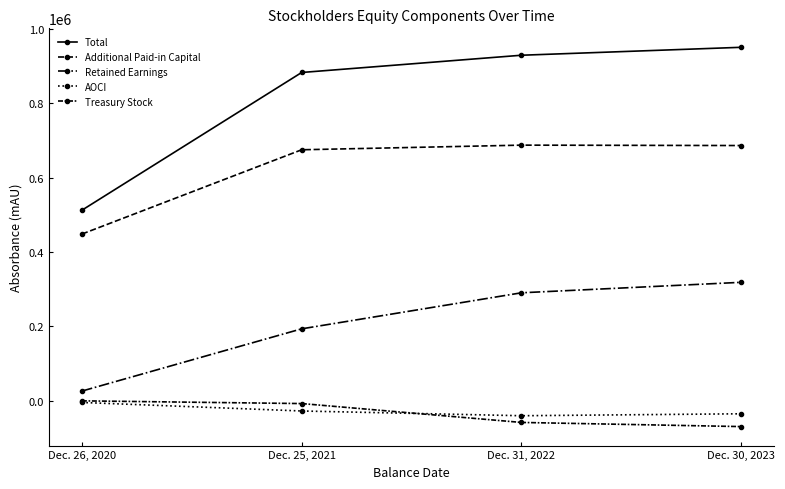

How many data points in Treasury Stock are less than -7324?

2